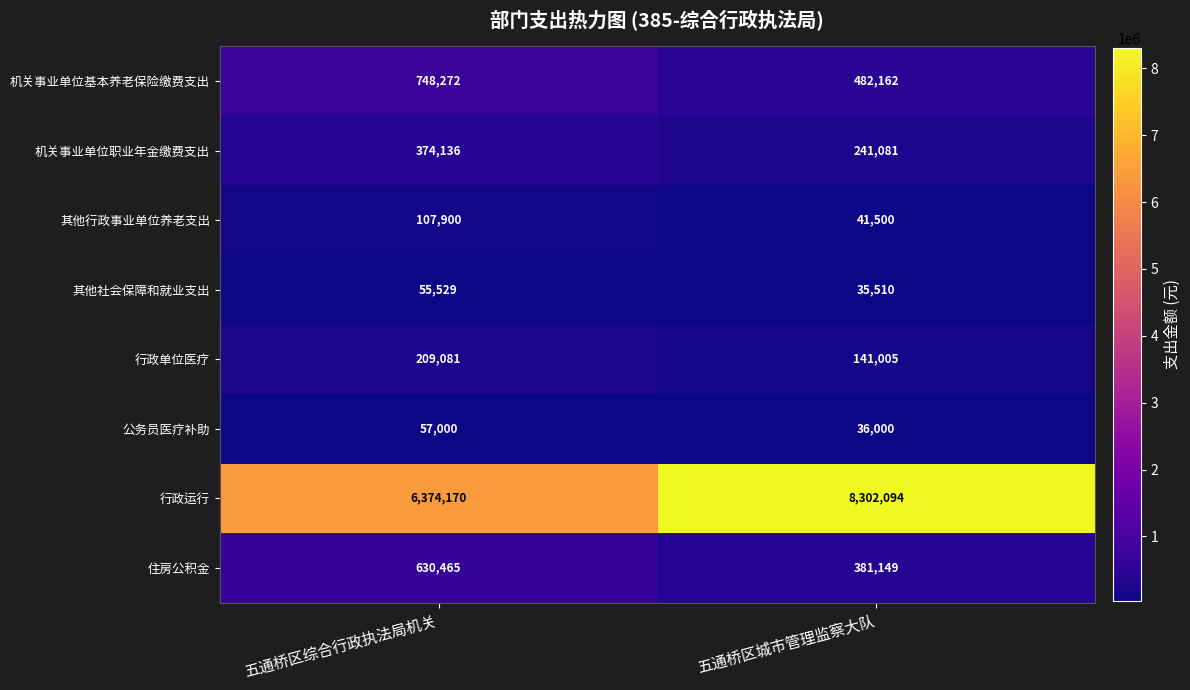

What is the difference between the 机关事业单位职业年金缴费支出 values at 五通桥区城市管理监察大队 and 五通桥区综合行政执法局机关?

133055